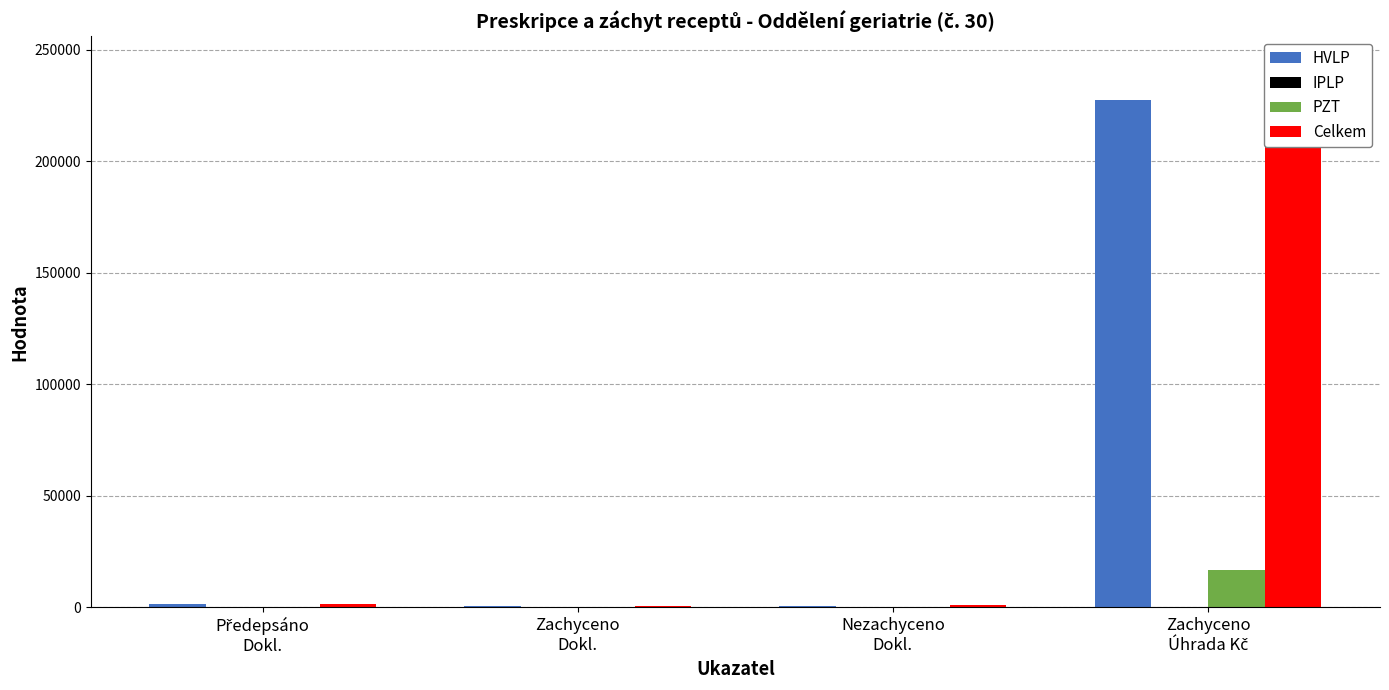

At which label does Celkem first exceed 1394?

Zachyceno
Úhrada Kč